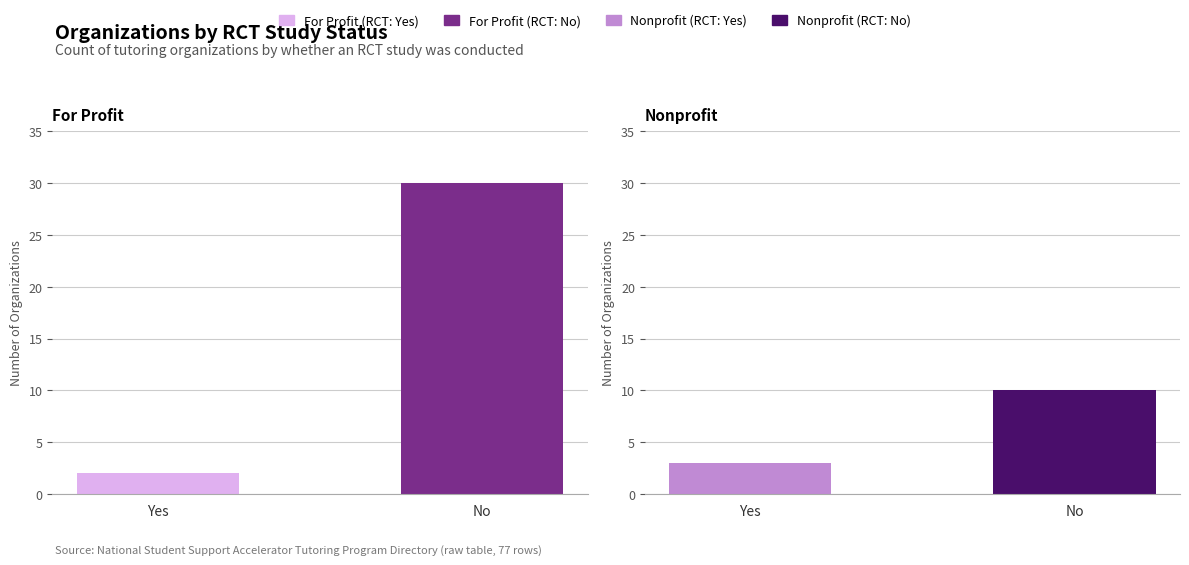

What position from the left is Yes?

1